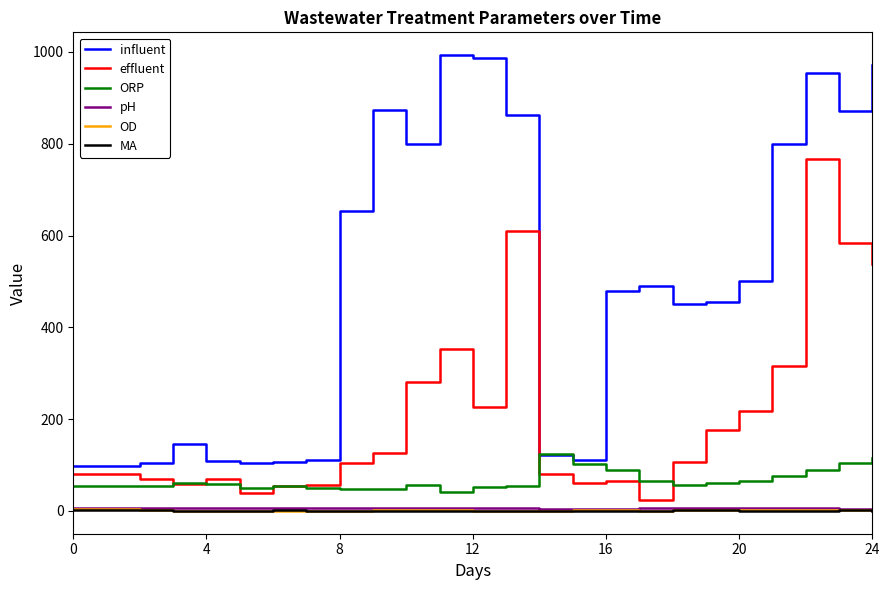

Which series has the widest spread of values?

influent